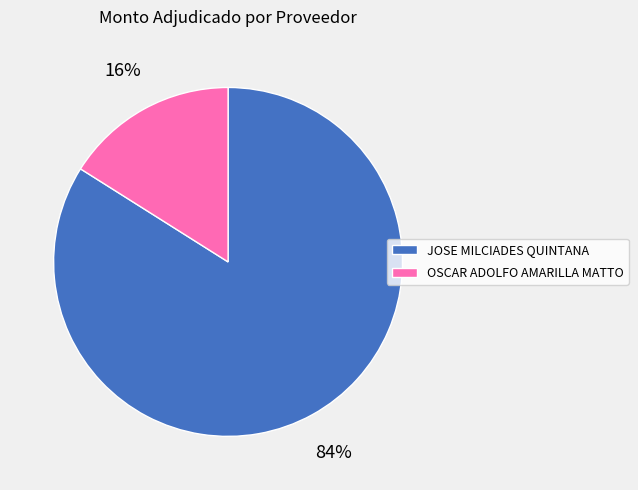

Combined, do OSCAR ADOLFO AMARILLA MATTO and JOSE MILCIADES QUINTANA account for over 50%?

Yes